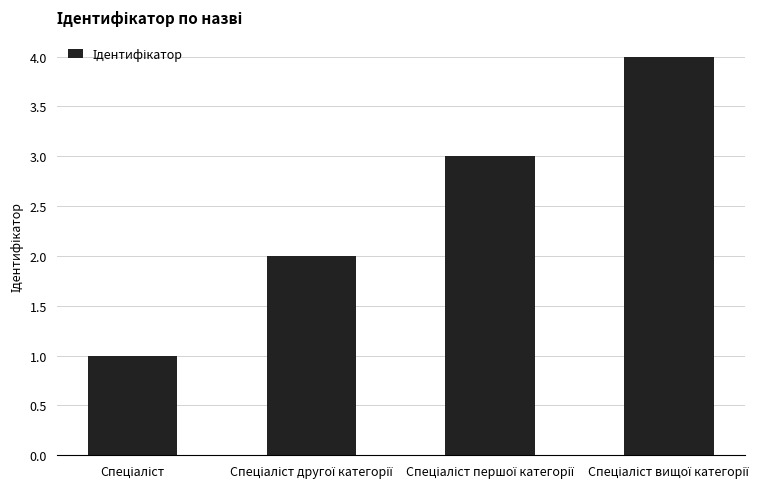

Are the bars horizontal?

No